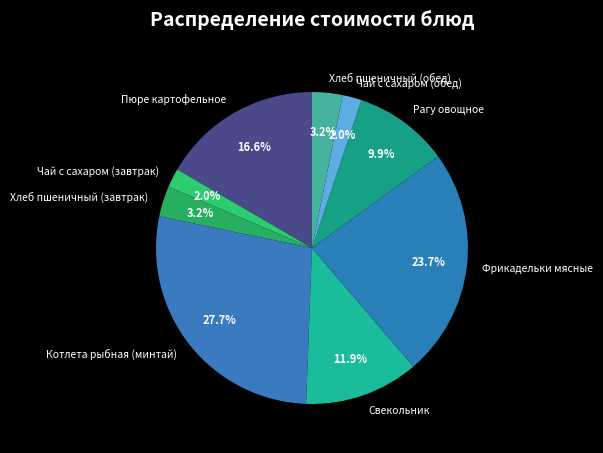

To the nearest percent, what is the difference between the Чай с сахаром (обед) and Котлета рыбная (минтай) slice percentages?

26%